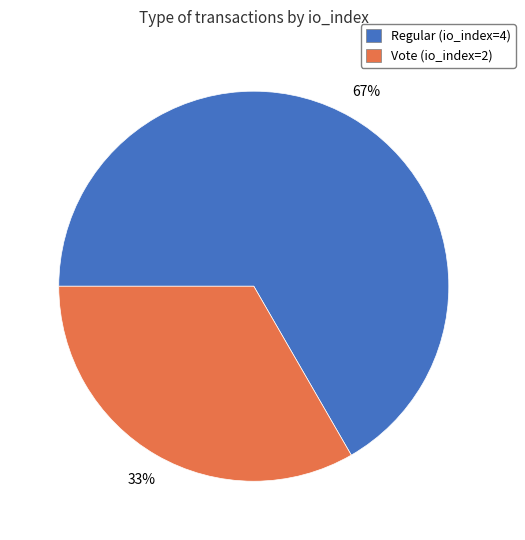

Do Vote (io_index=2) and Regular (io_index=4) together represent more than half of the pie?

Yes